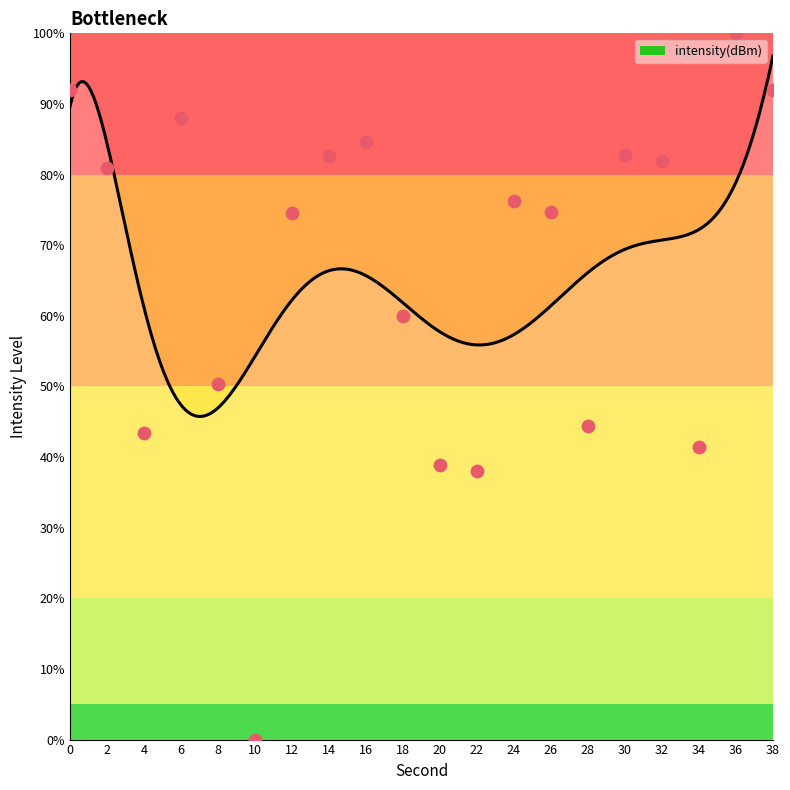

What is the ratio of the value at 30 to the value at 16?

1.0